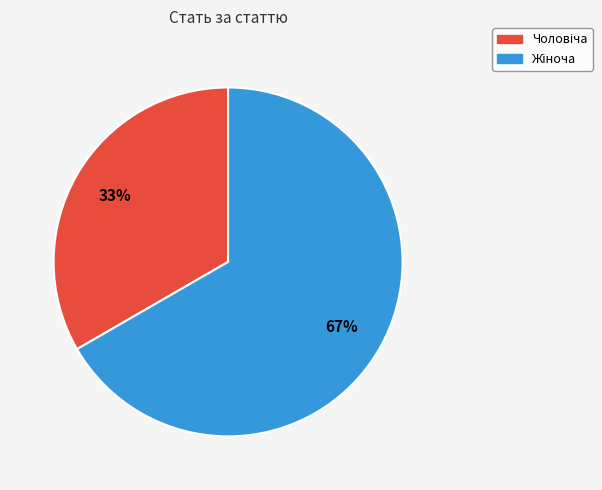

Is there a majority slice in this chart?

Yes